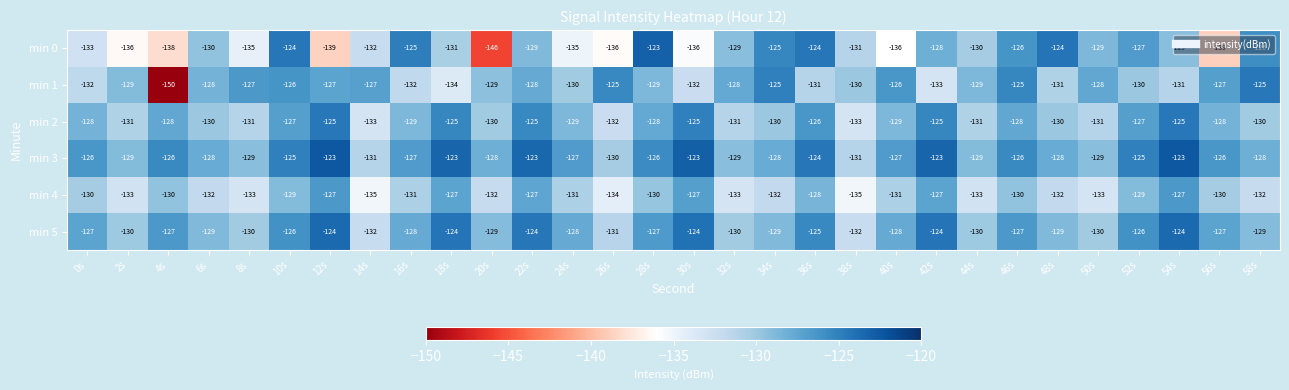

What is the difference between the maximum and minimum values in the min 2 series?

8